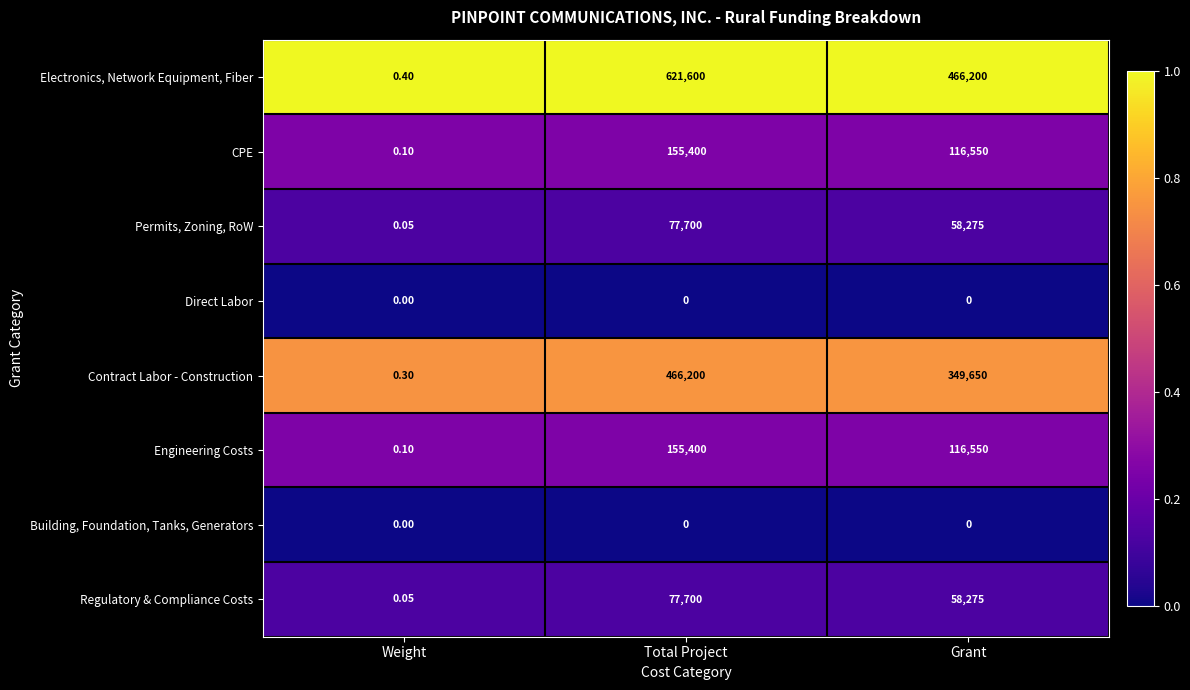

At which label does Regulatory & Compliance Costs first exceed 58275?

Total Project